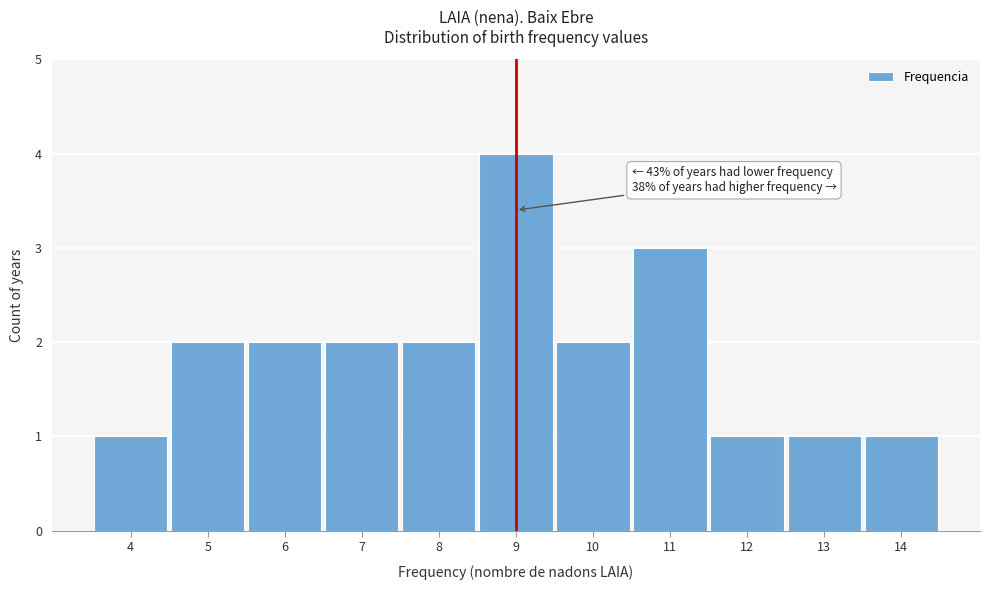

Over which range of the x-axis is the bar tallest?

8.5 to 9.5